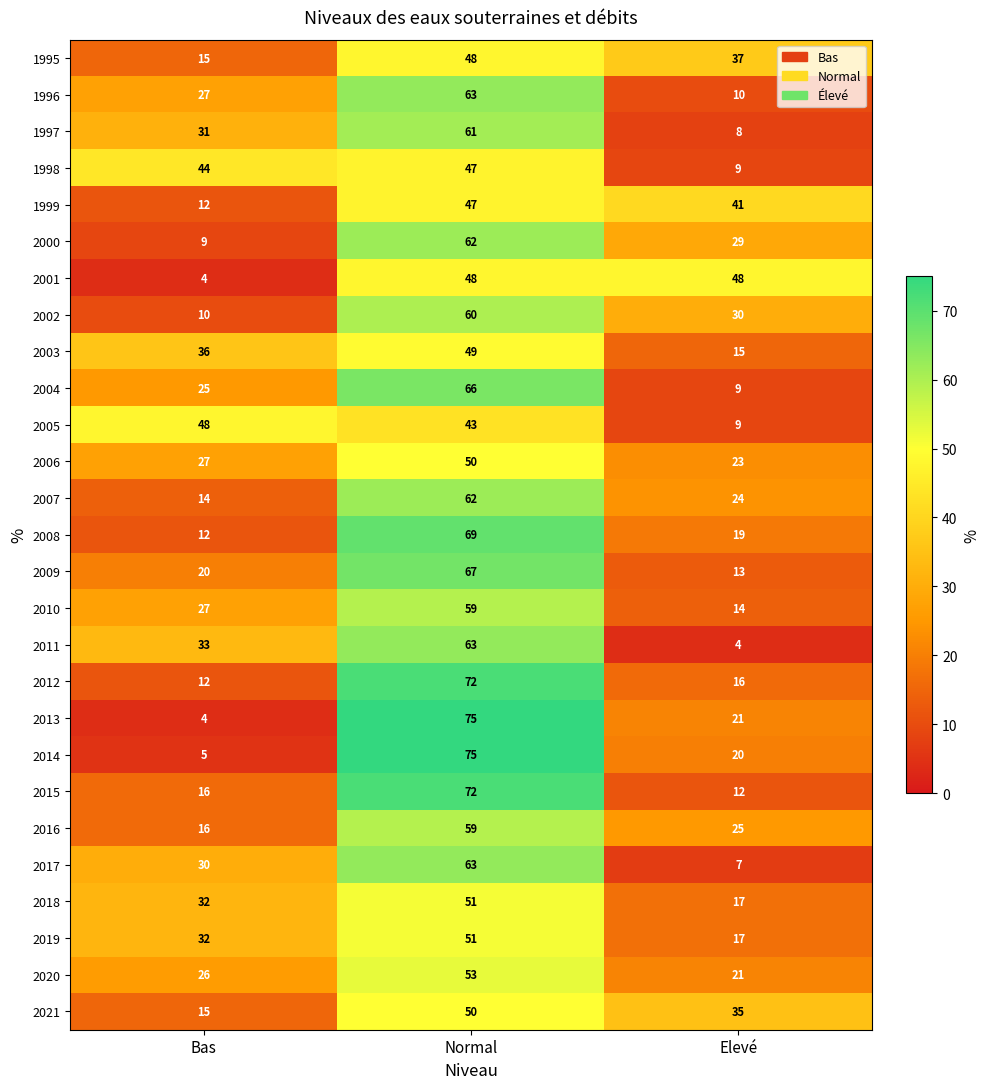

Read the 2010 value at Normal, to the nearest 5.

60